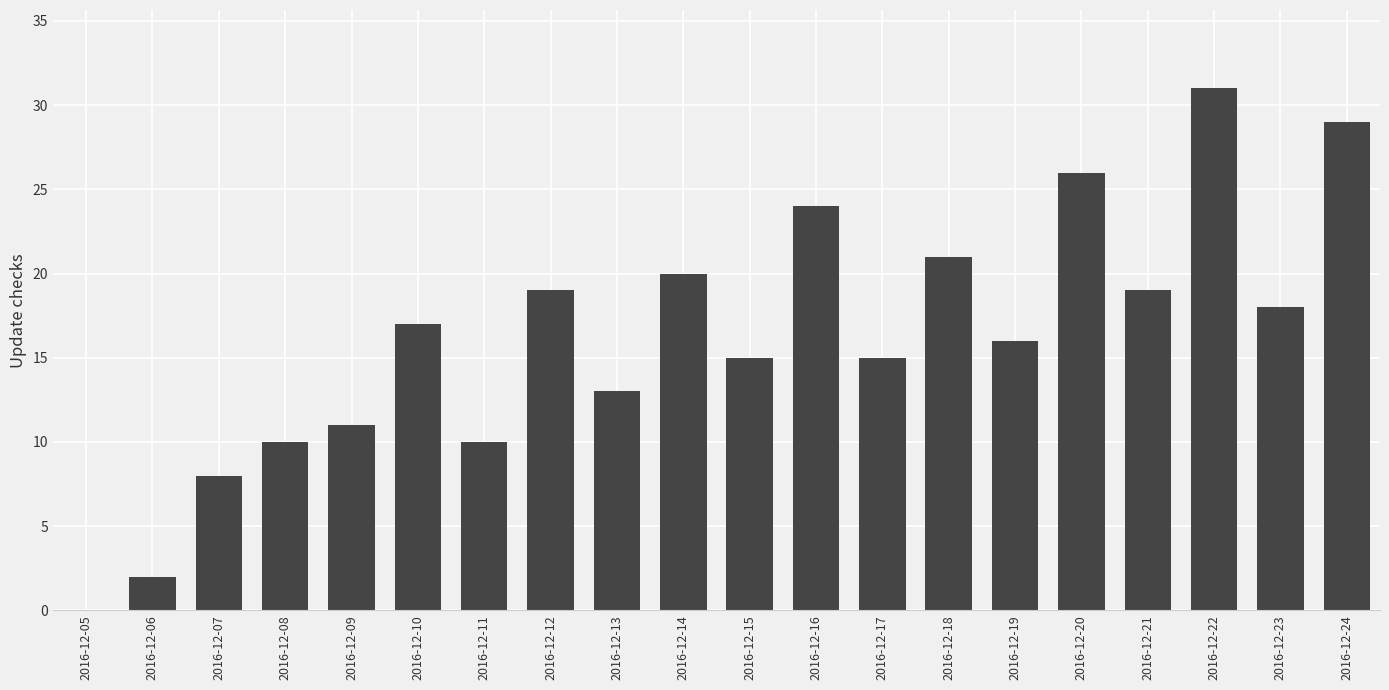

Which label corresponds to the largest value in the chart?

2016-12-22